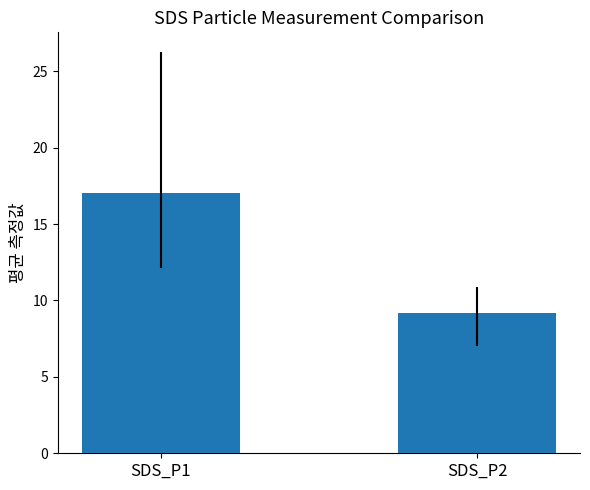

How many data points does each series have?

2